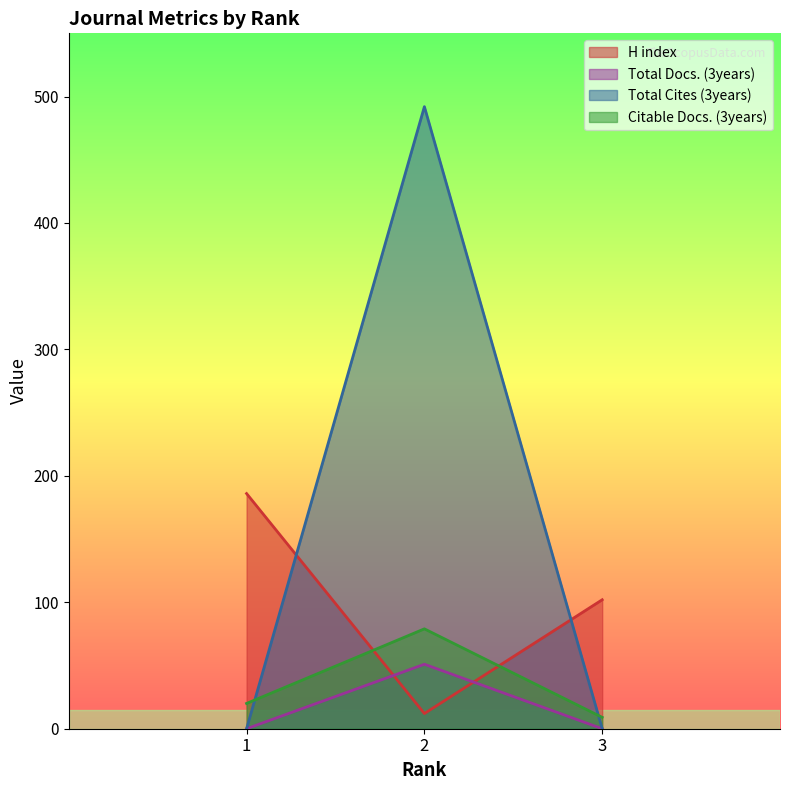

How many Total Cites (3years) values are between 0 and 492?

3